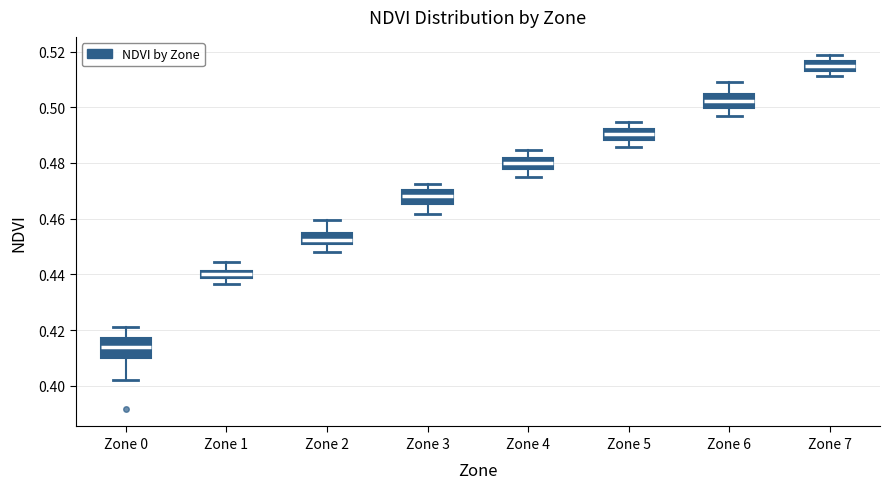

Comparing the boxes themselves (not the whiskers), which one is the tallest?

Zone 0